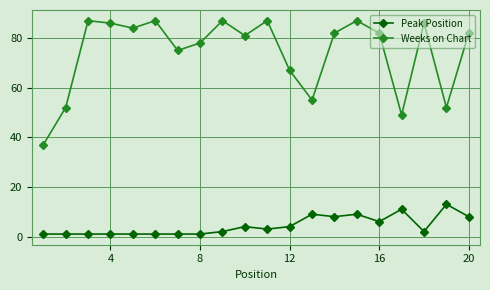

True or false: Weeks on Chart and Peak Position cross at least once.

False